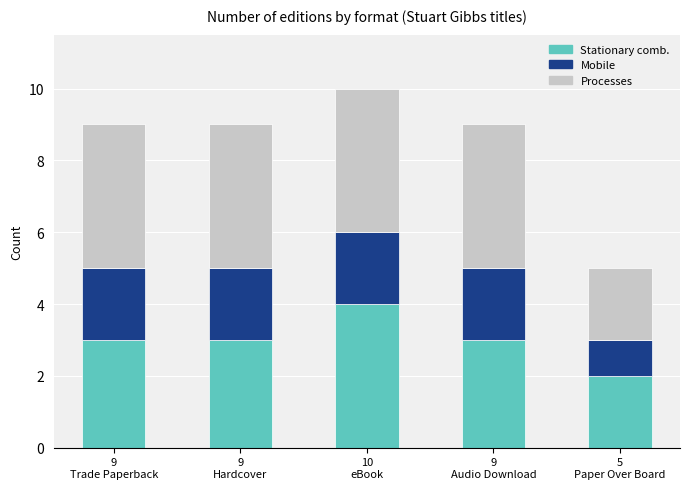

What is the sum of all Stationary comb. values?

15